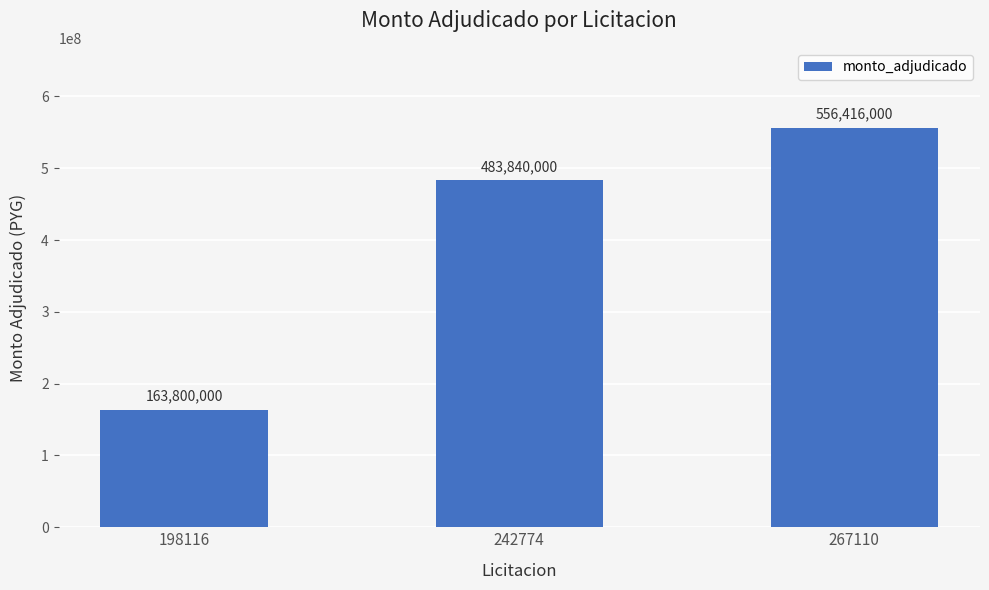

Reading right to left, transcribe all the data shown in this chart.

267110=556416000	242774=483840000	198116=163800000